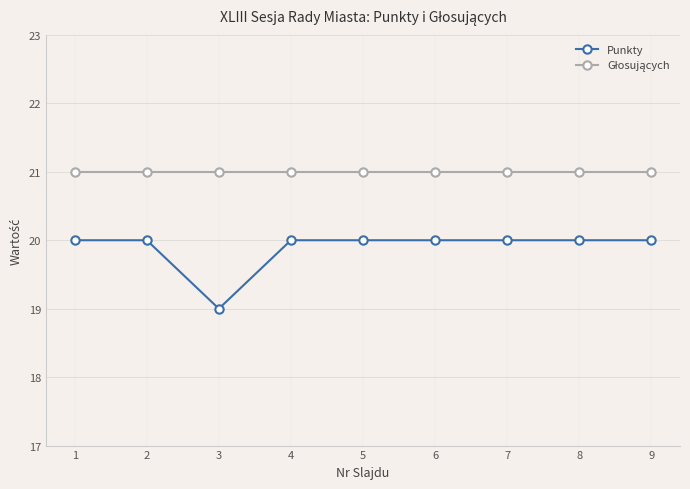

True or false: Punkty has a value of 20 at 6.

True